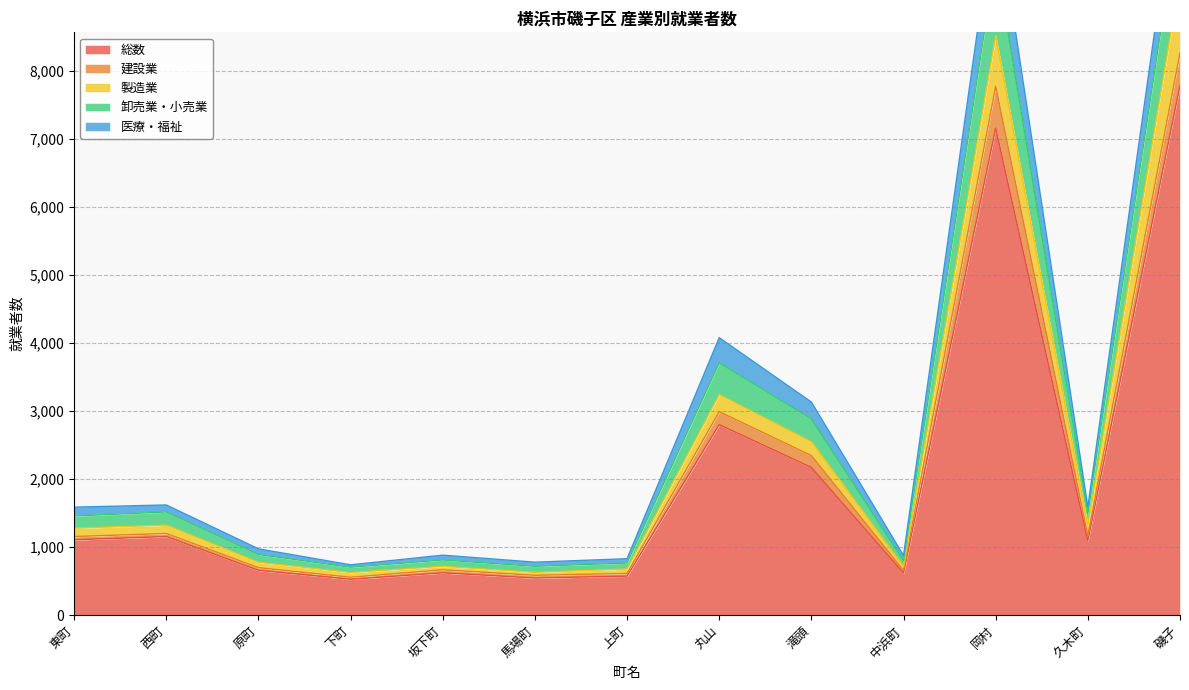

Reading left to right, extract all data points from this chart.

総数: 東町=1106	西町=1154	原町=657	下町=526	坂下町=620	馬場町=544	上町=572	丸山=2799	滝頭=2169	中浜町=617	岡村=7162	久木町=1093	磯子=7789
建設業: 東町=1154	西町=1199	原町=696	下町=555	坂下町=665	馬場町=584	上町=611	丸山=2990	滝頭=2344	中浜町=654	岡村=7774	久木町=1166	磯子=8265
製造業: 東町=1277	西町=1322	原町=776	下町=625	坂下町=716	馬場町=628	上町=677	丸山=3241	滝頭=2547	中浜町=712	岡村=8519	久木町=1317	磯子=9360
卸売業・小売業: 東町=1586	西町=1618	原町=973	下町=738	坂下町=880	馬場町=777	上町=828	丸山=4078	滝頭=3131	中浜町=874	岡村=10494	久木町=1586	磯子=11236
医療・福祉: 東町=1455	西町=1515	原町=890	下町=702	坂下町=809	馬場町=716	上町=764	丸山=3706	滝頭=2884	中浜町=798	岡村=9662	久木町=1489	磯子=10461